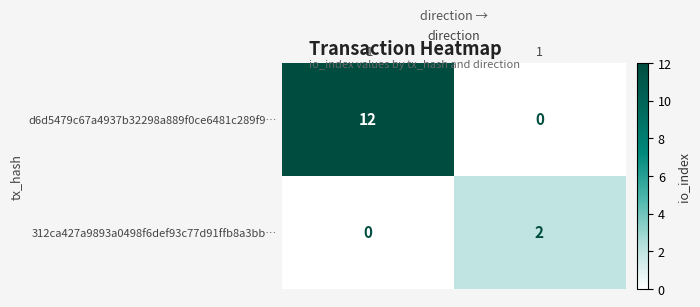

Between -1 and 1, which series saw the biggest shift?

d6d5479c67a4937b32298a889f0ce6481c289f9…